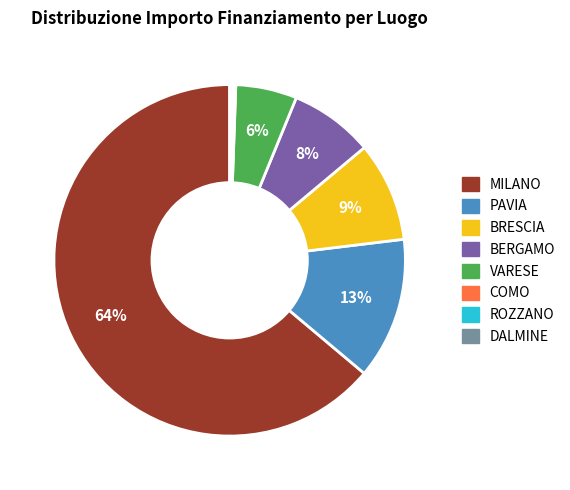

Combined, do MILANO and BERGAMO account for over 50%?

Yes